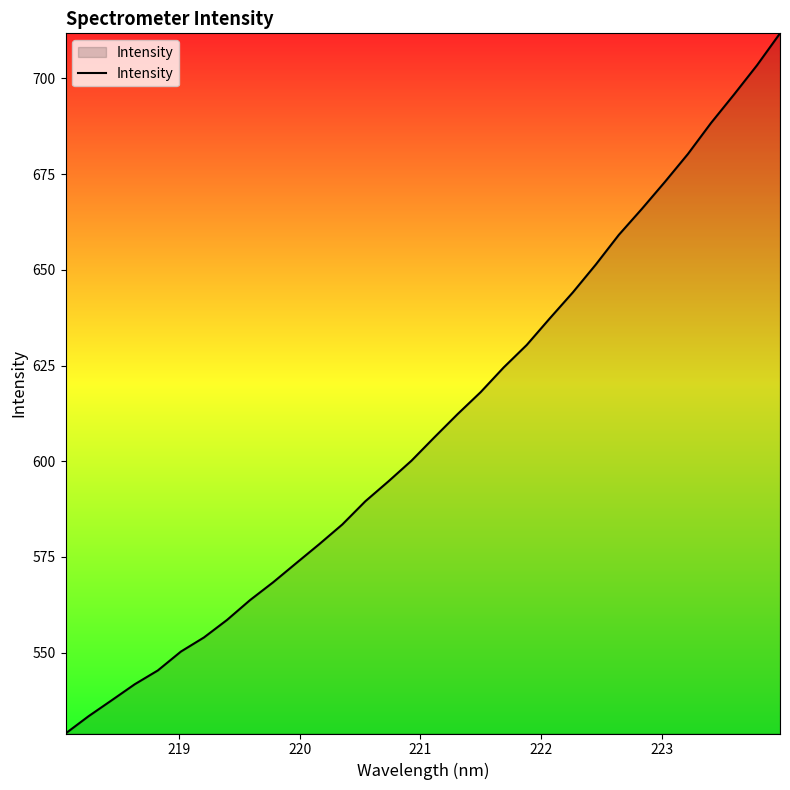

How many distinct data groups are displayed?

1